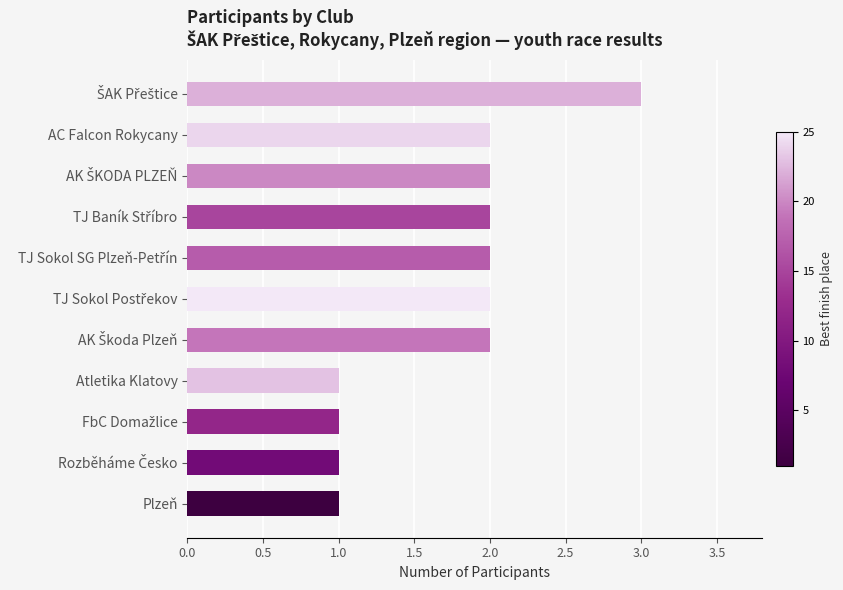

What is the maximum value shown in the chart?

3